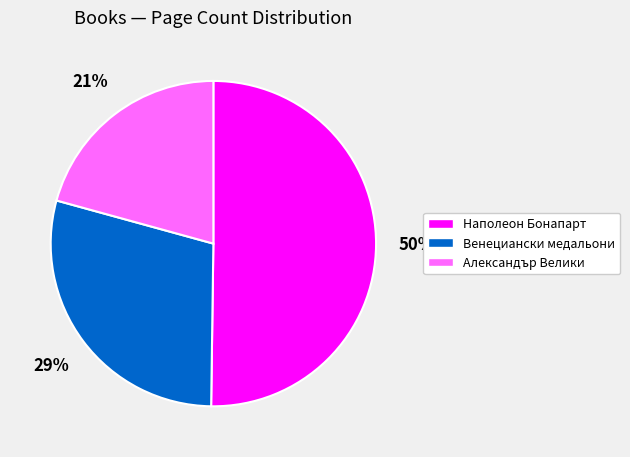

Which slice is the largest?

Наполеон Бонапарт